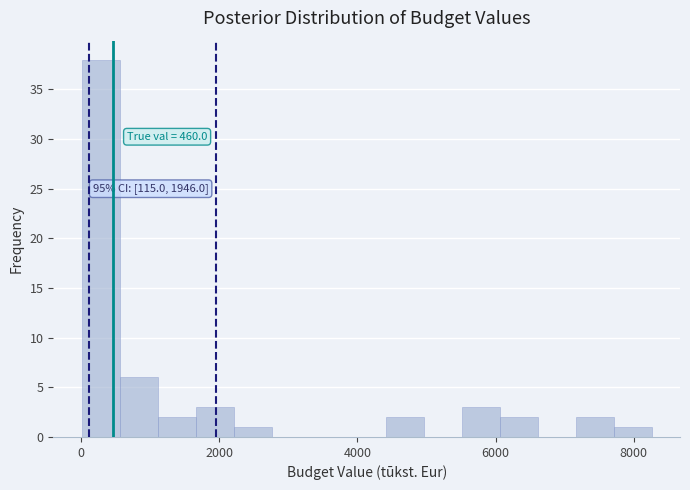

Read against the x-axis, roughly where is the centre of the tallest bar?

200